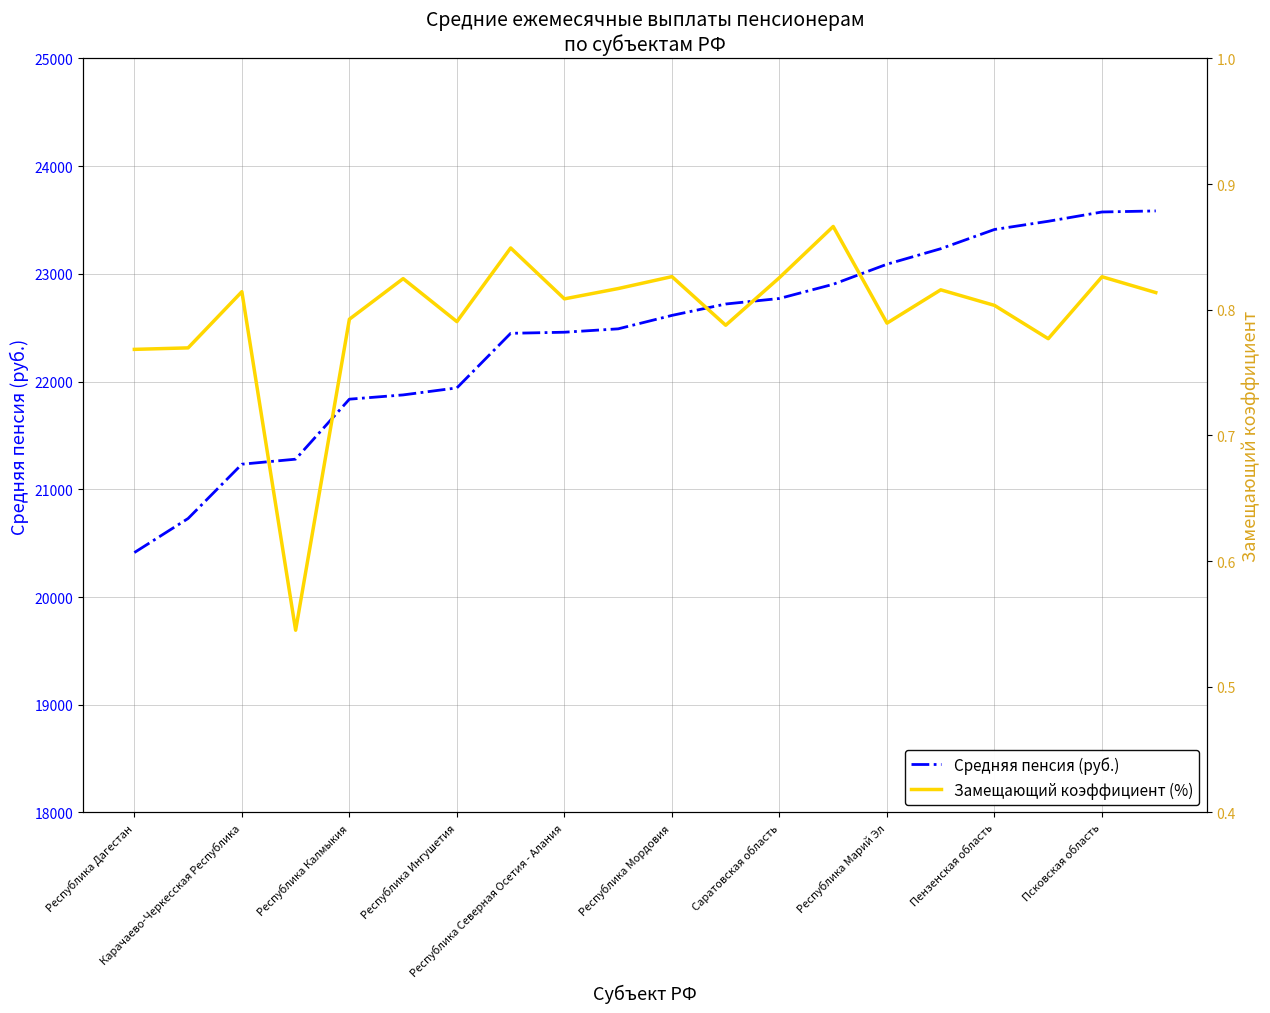

What is the lowest value of the Средняя пенсия (руб.) series?

20412.8